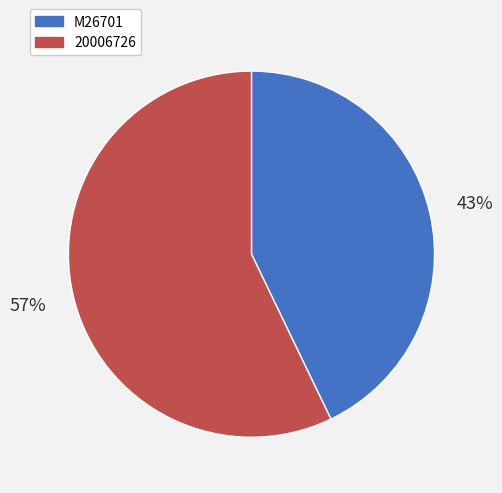

What is the smallest slice in the pie chart?

M26701